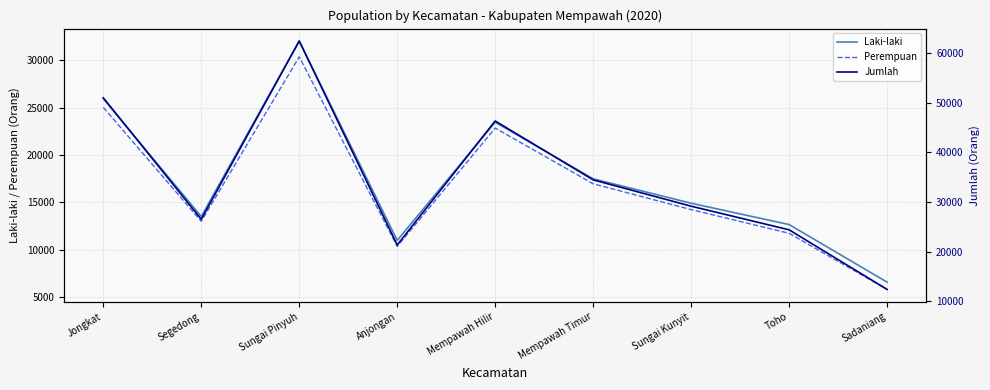

The Jumlah series shows 62378 at Sungai Pinyuh. True or false?

True